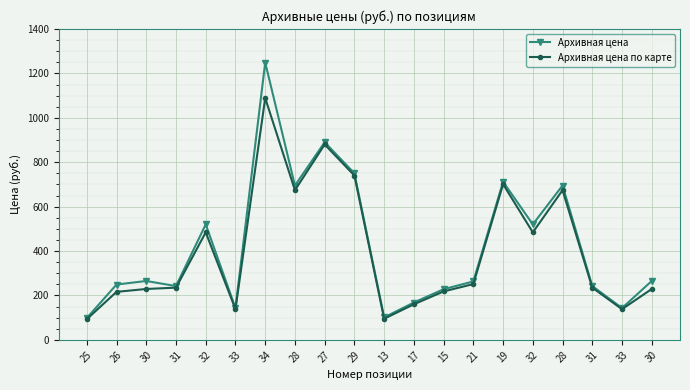

What is the minimum value shown in the chart?

93